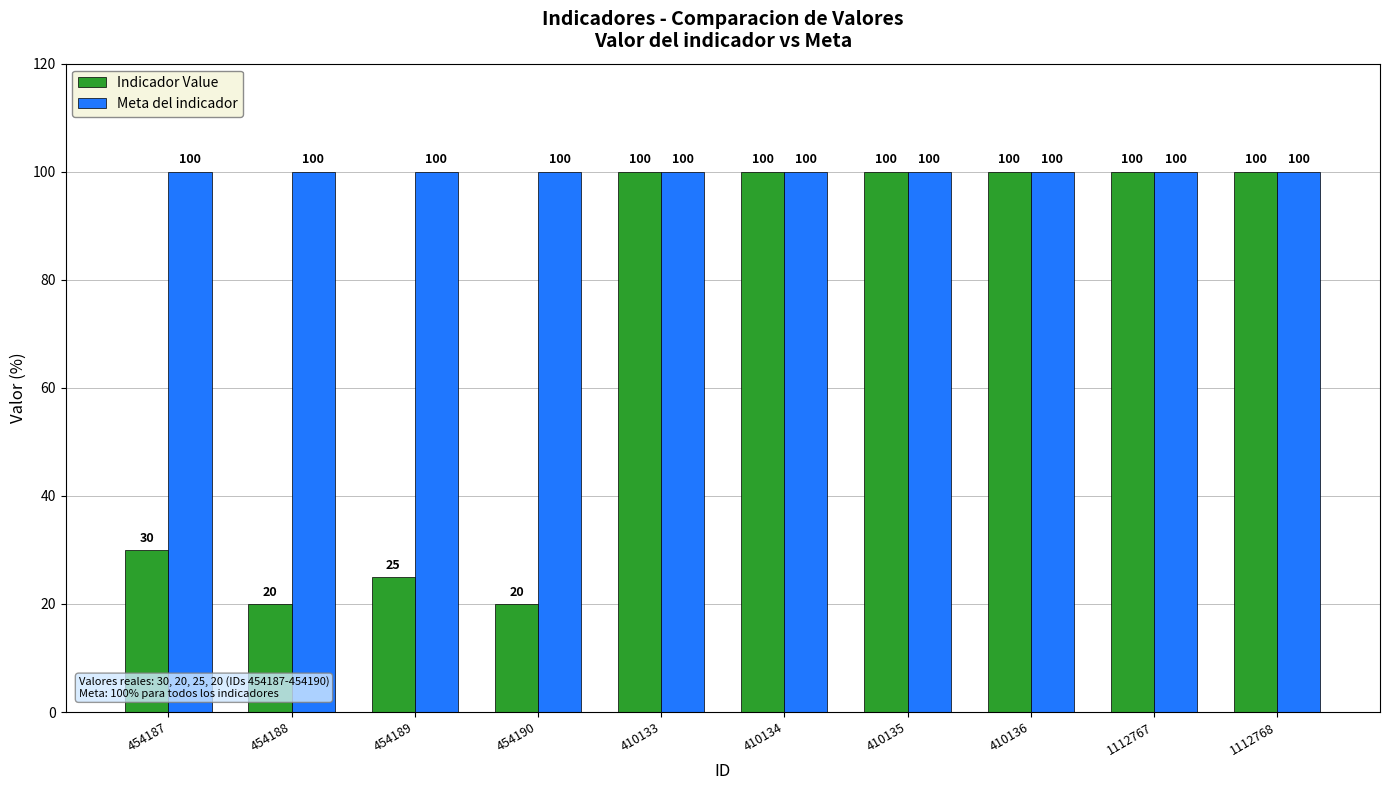

Rank the series by their average value, from lowest to highest.

Indicador Value, Meta del indicador